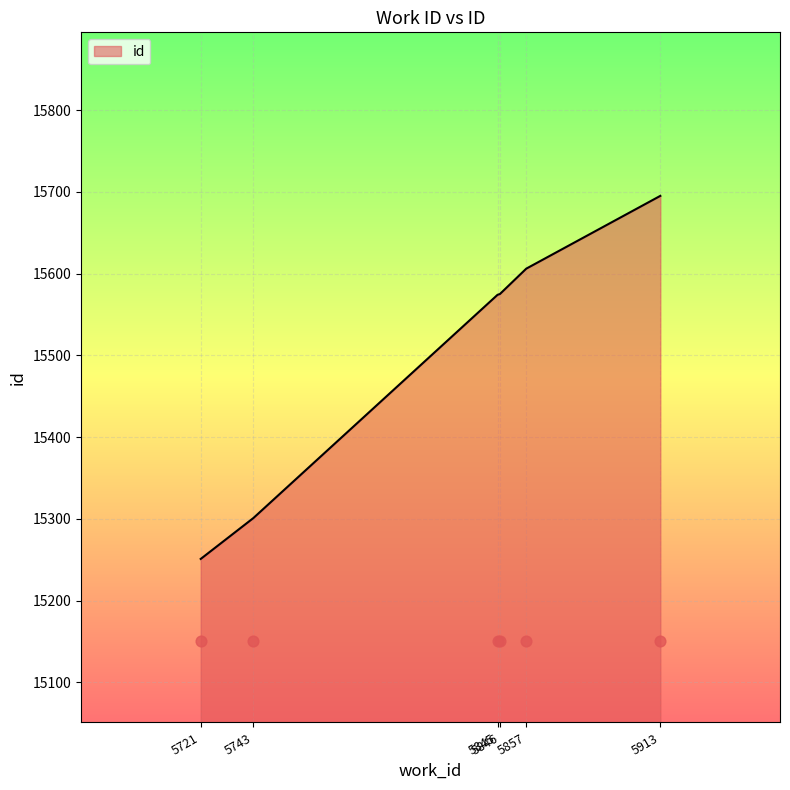

What is the change in value from 5846 to 5857?

+31